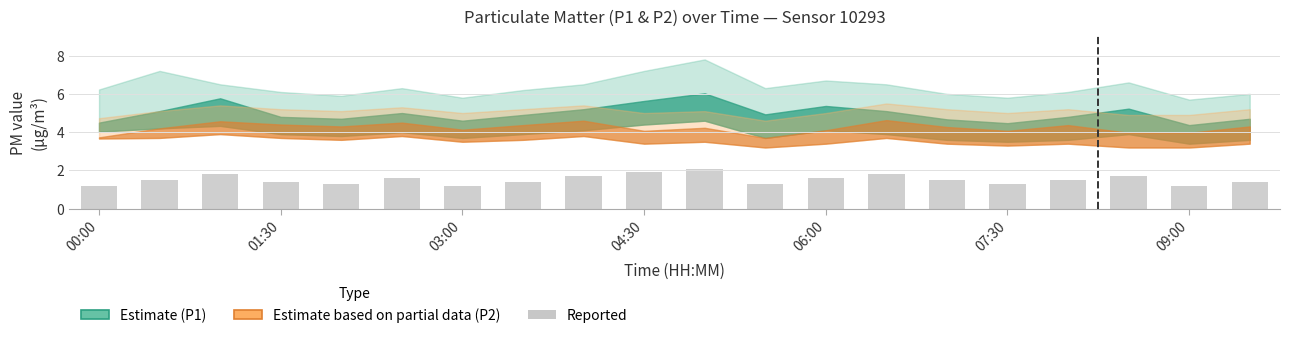

What is the value of the 2nd bar from the left?

1.5